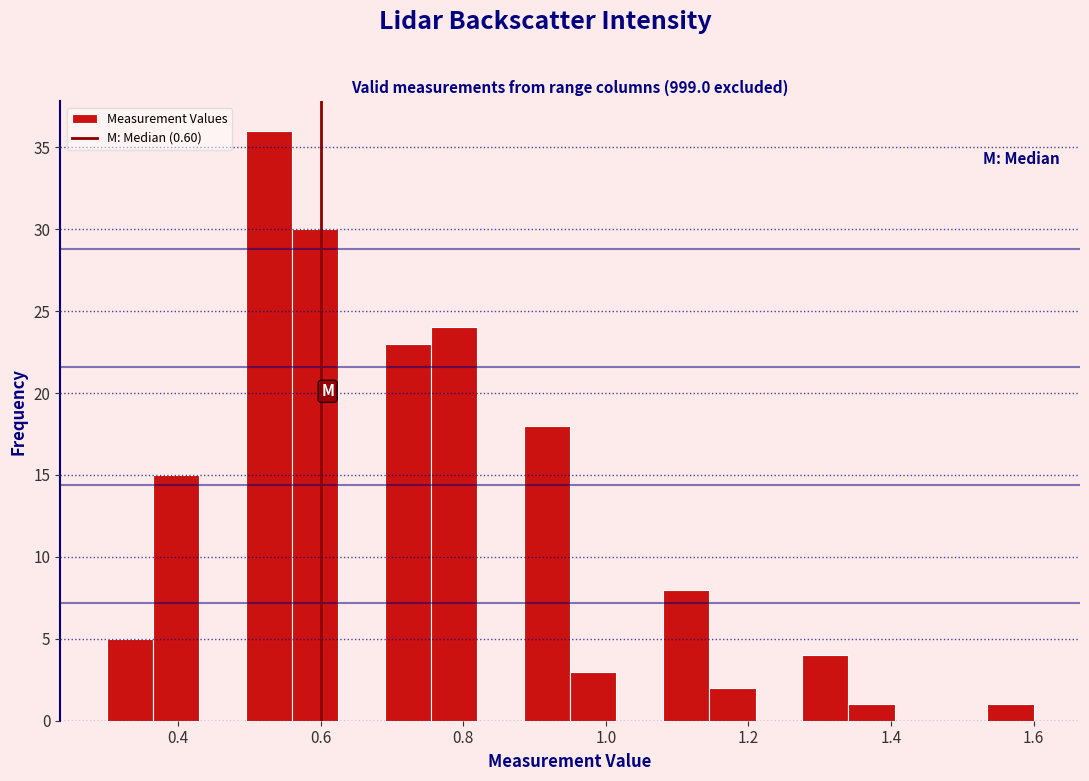

Around what value on the x-axis is the tallest bar? Give the approximate position of its centre, as read against the axis.

0.52